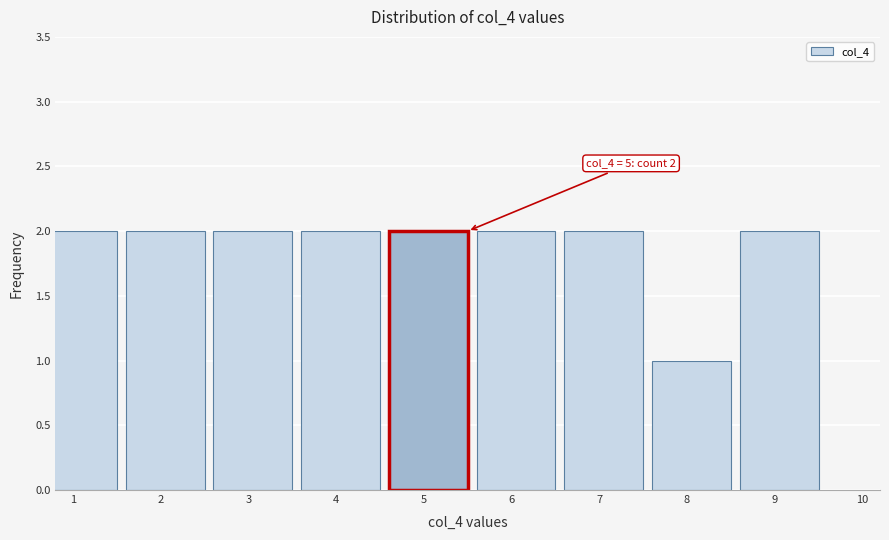

Reading left to right, transcribe all the data shown in this chart.

2	2	2	2	2	2	2	1	2